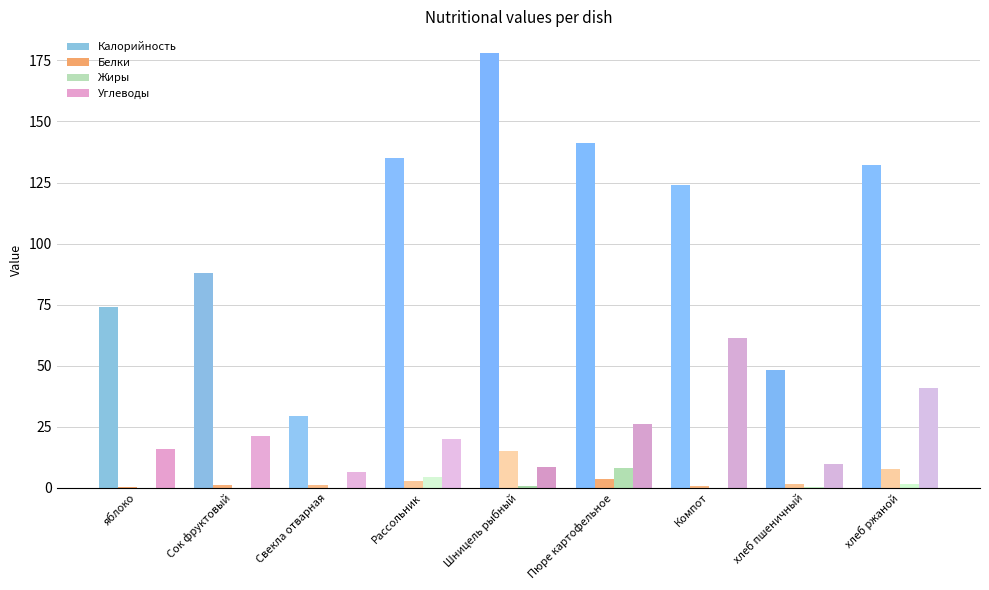

Is the value of Белки at Шницель рыбный greater than the value of Жиры at Пюре картофельное?

Yes